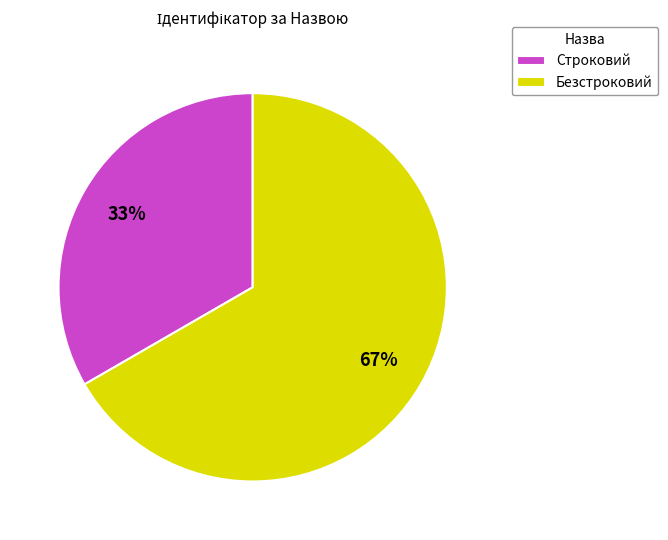

Is the sum of Безстроковий and Строковий greater than half?

Yes